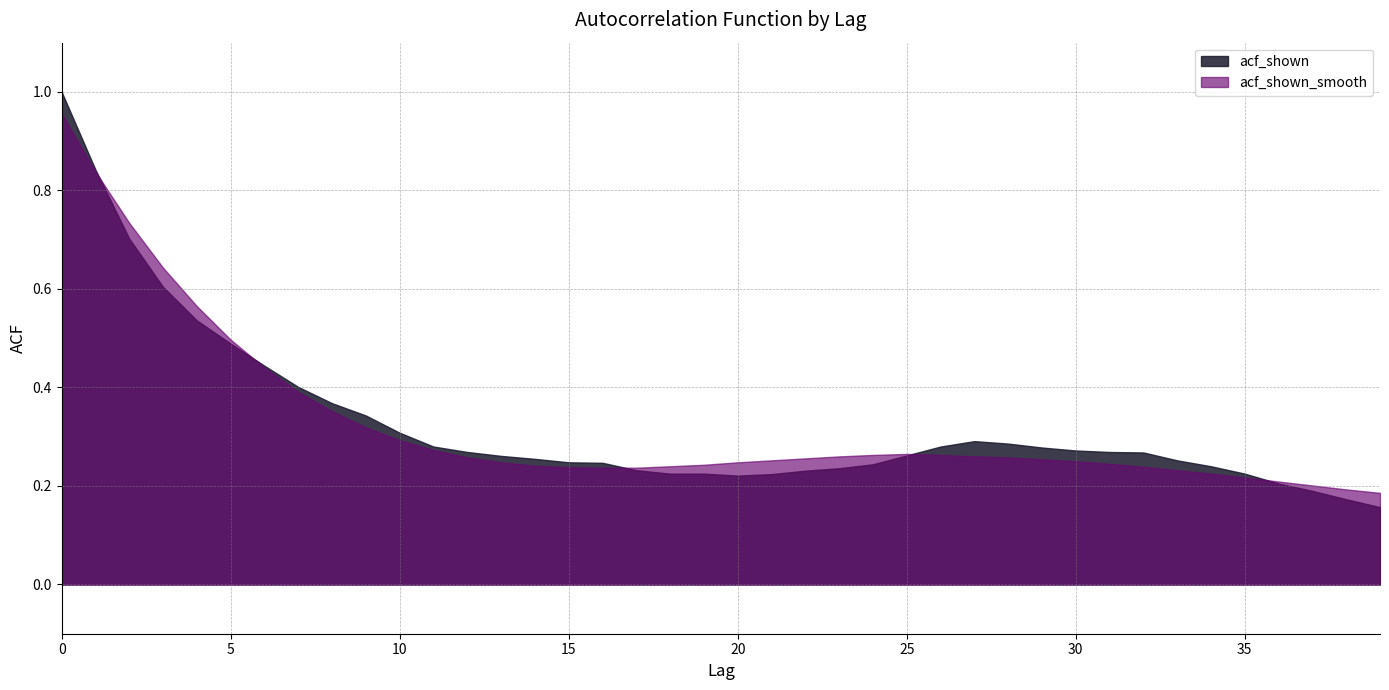

True or false: acf_shown_smooth has a value of 0.2 at 18.

True